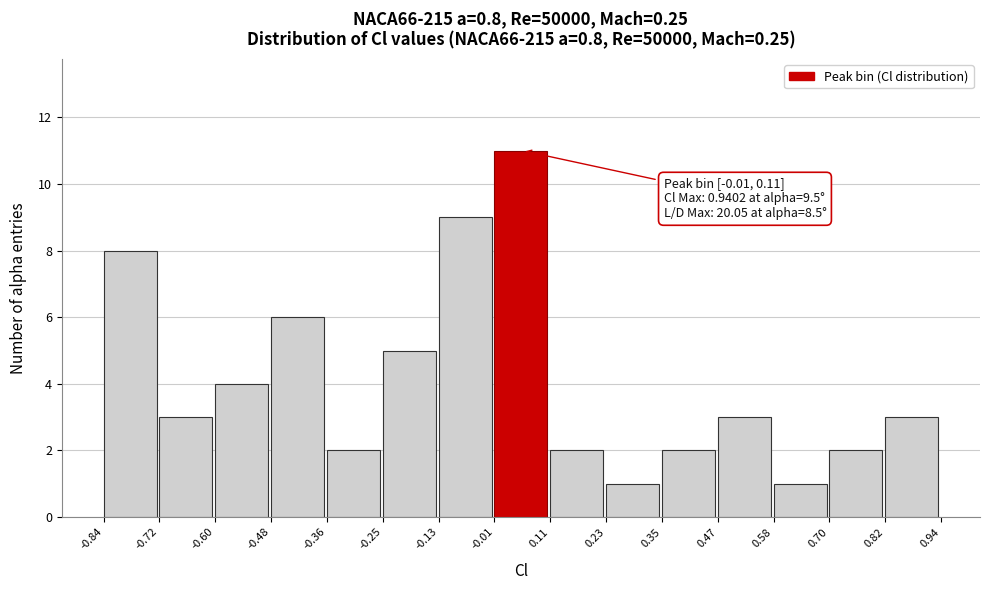

Which range on the x-axis has the tallest bar?

-0.01 to 0.11